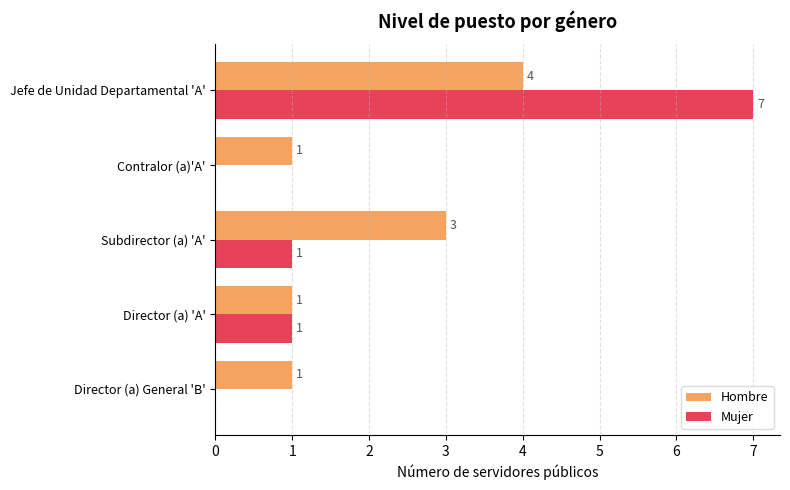

Between Director (a) General 'B' and Director (a) 'A', which series saw the biggest shift?

Mujer